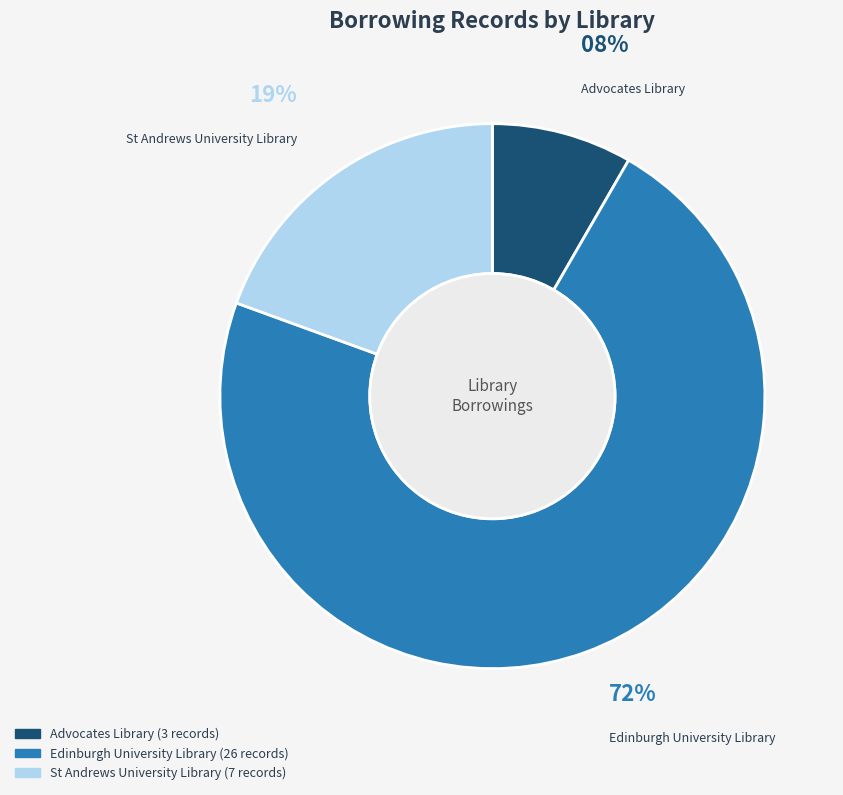

Is it true that Advocates Library is 1% of the pie?

False